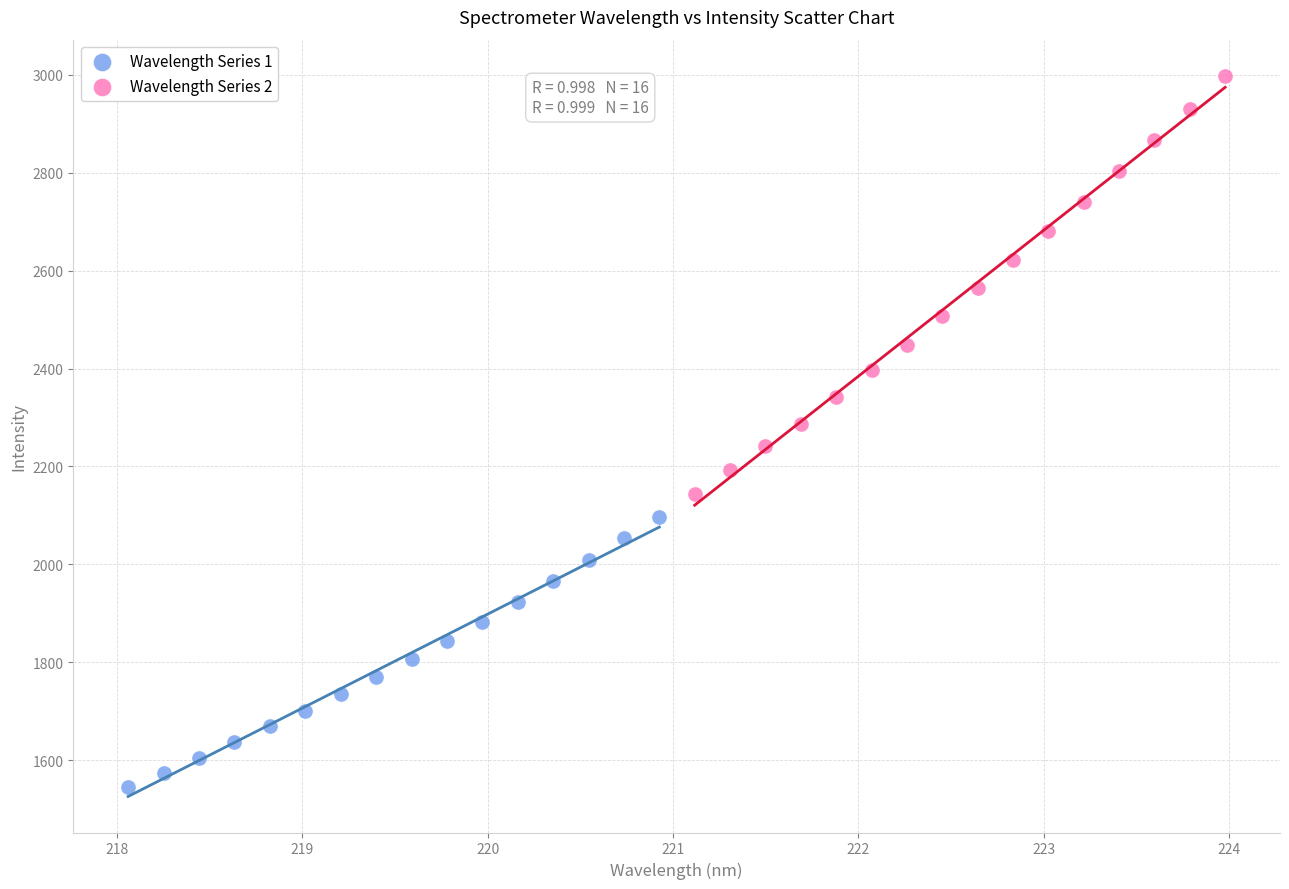

Which series reaches the minimum Y coordinate?

Wavelength Series 1